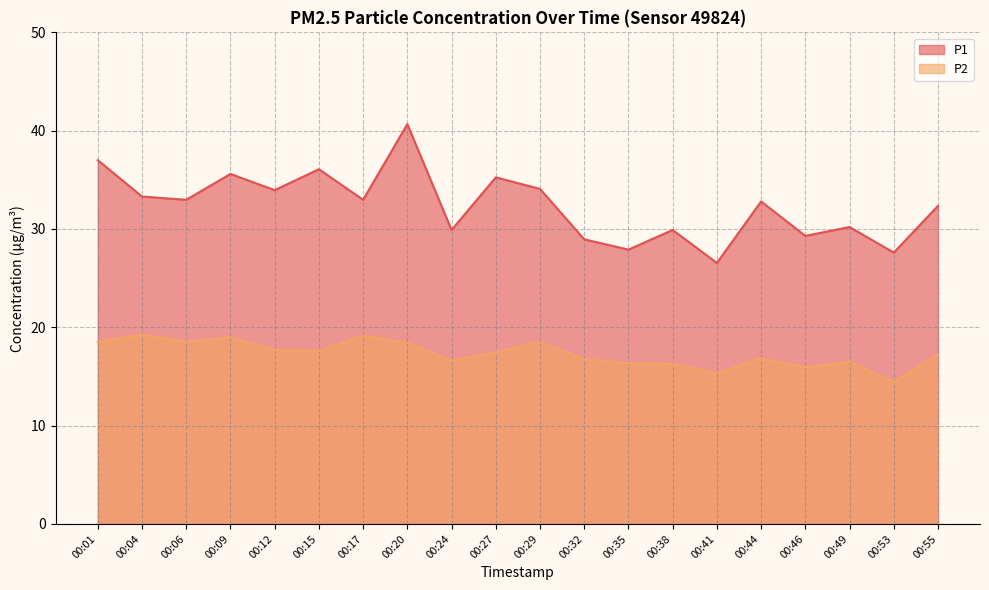

The value of P1 at 00:27 is 35.2. True or false?

True